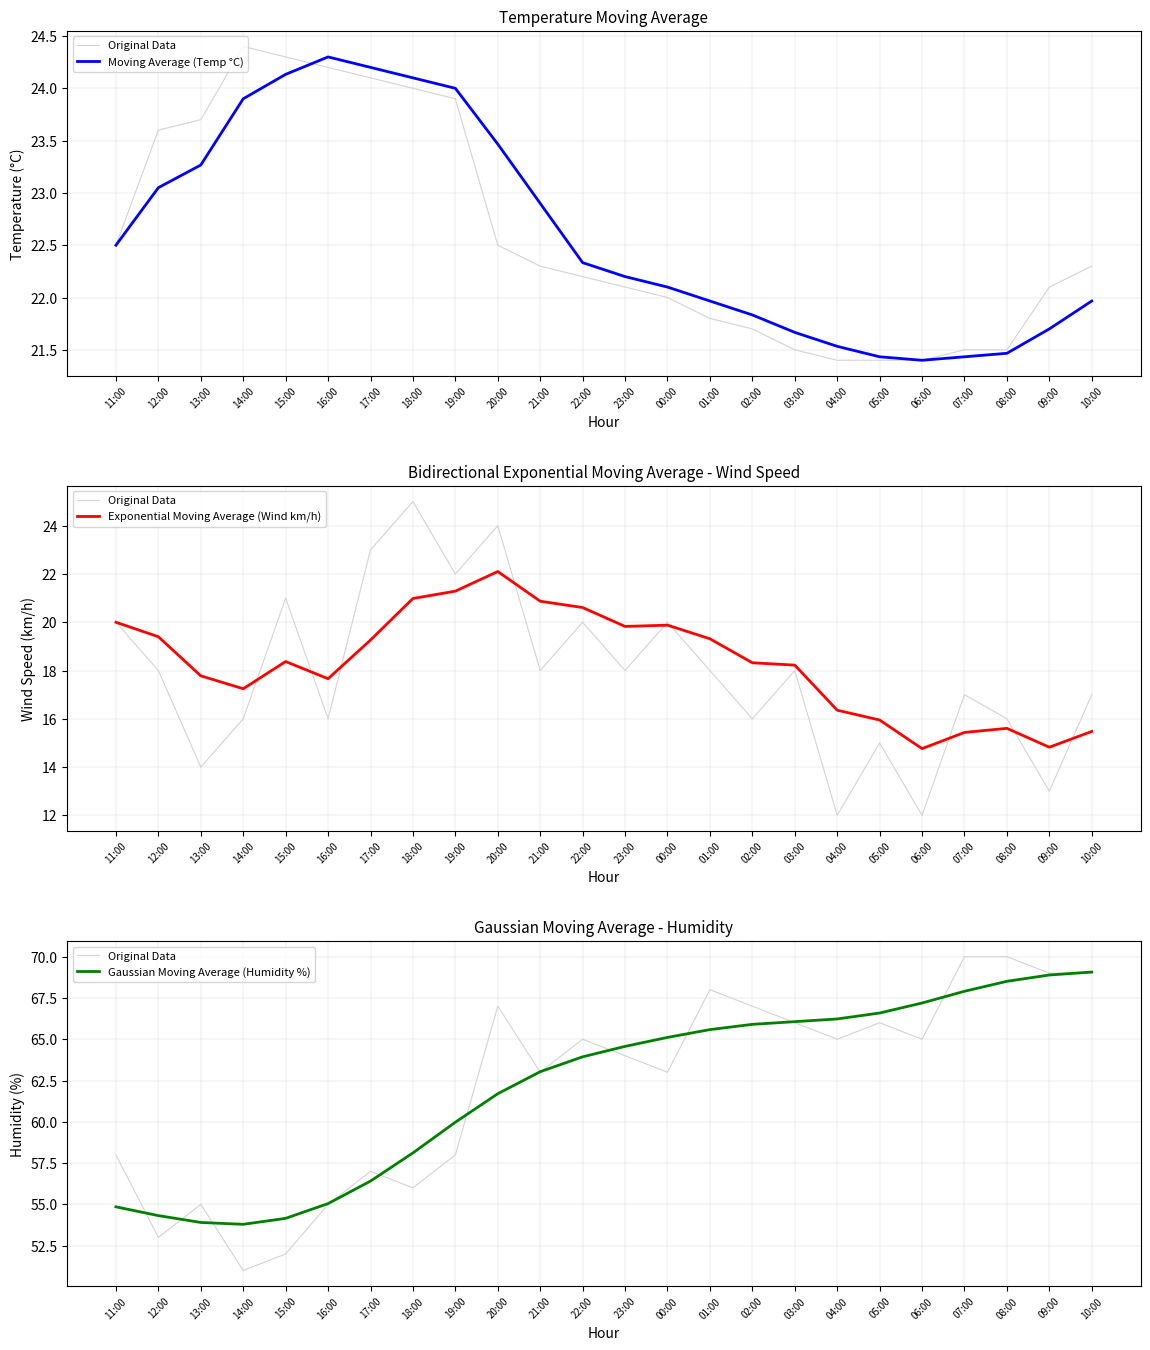

Where does the Gaussian Moving Average (Humidity %) series first go above 64?

23:00